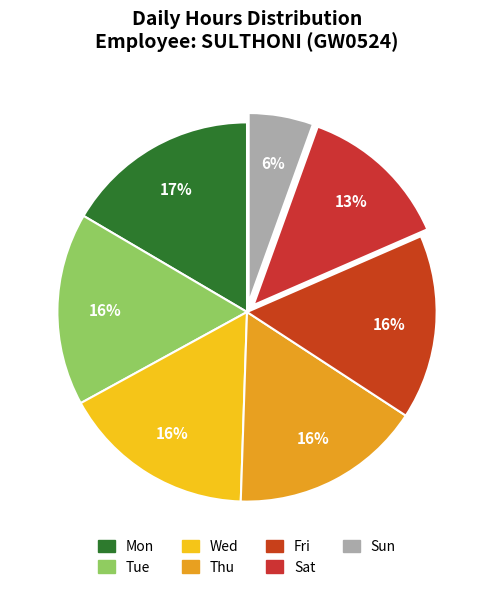

How many slices are in this pie chart?

7